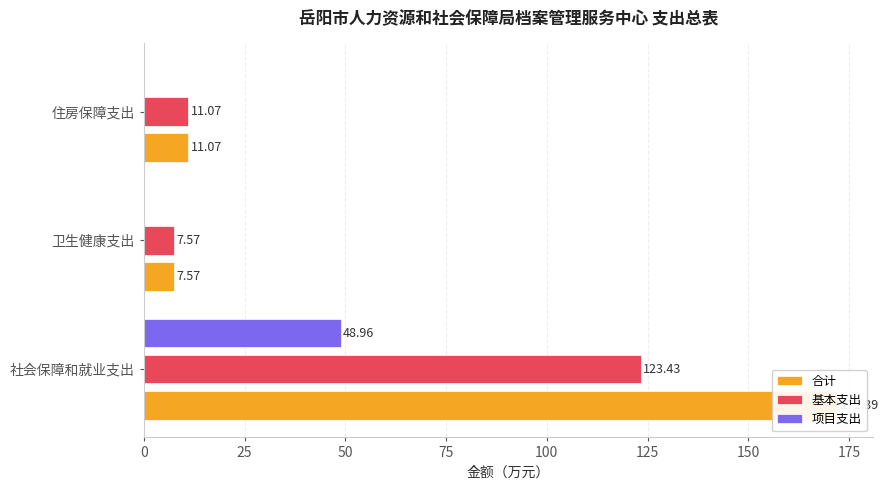

True or false: 项目支出 has a value of 22.9 at 卫生健康支出.

False